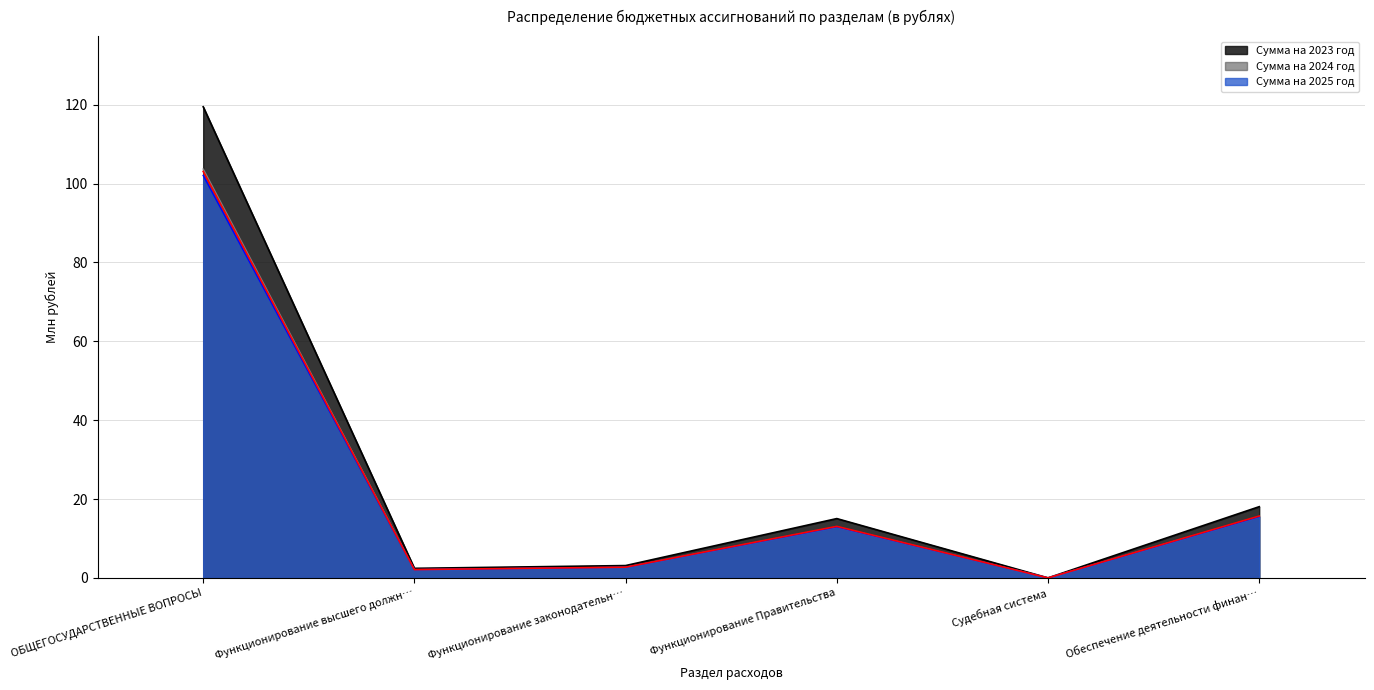

The value of Сумма на 2024 год at Функционирование Правительства is 19.4. True or false?

False